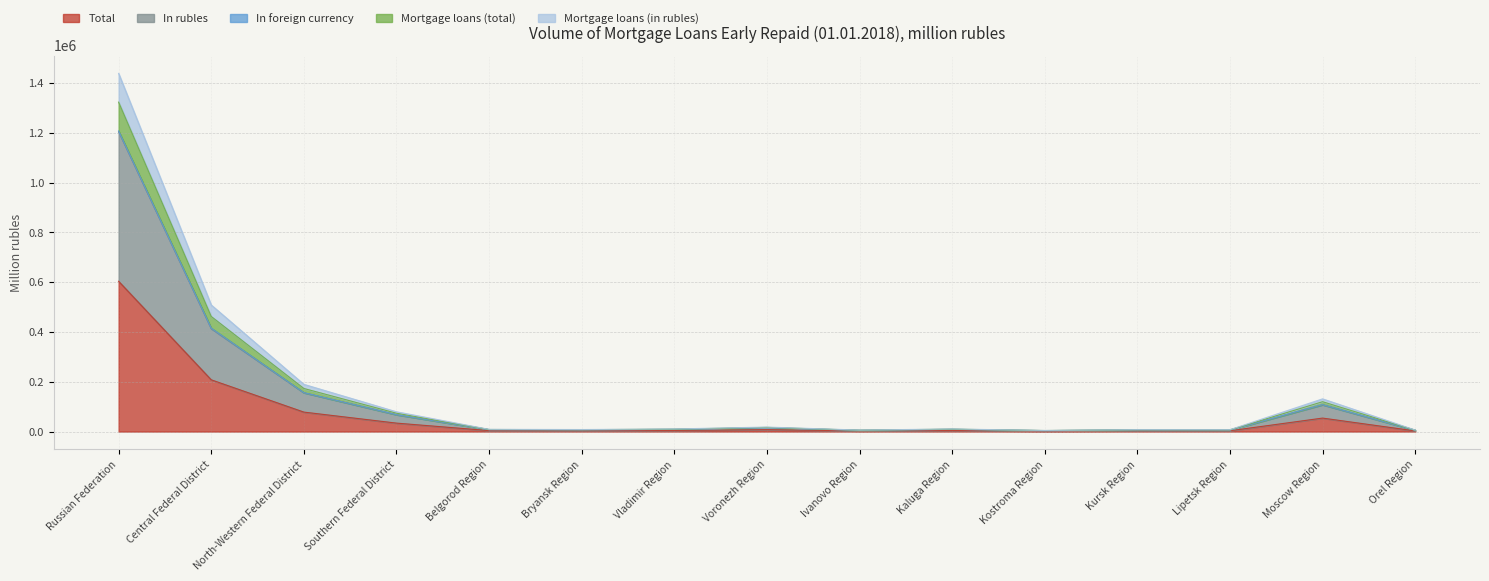

What is the sum of the Total values at Kursk Region and Southern Federal District?

37216